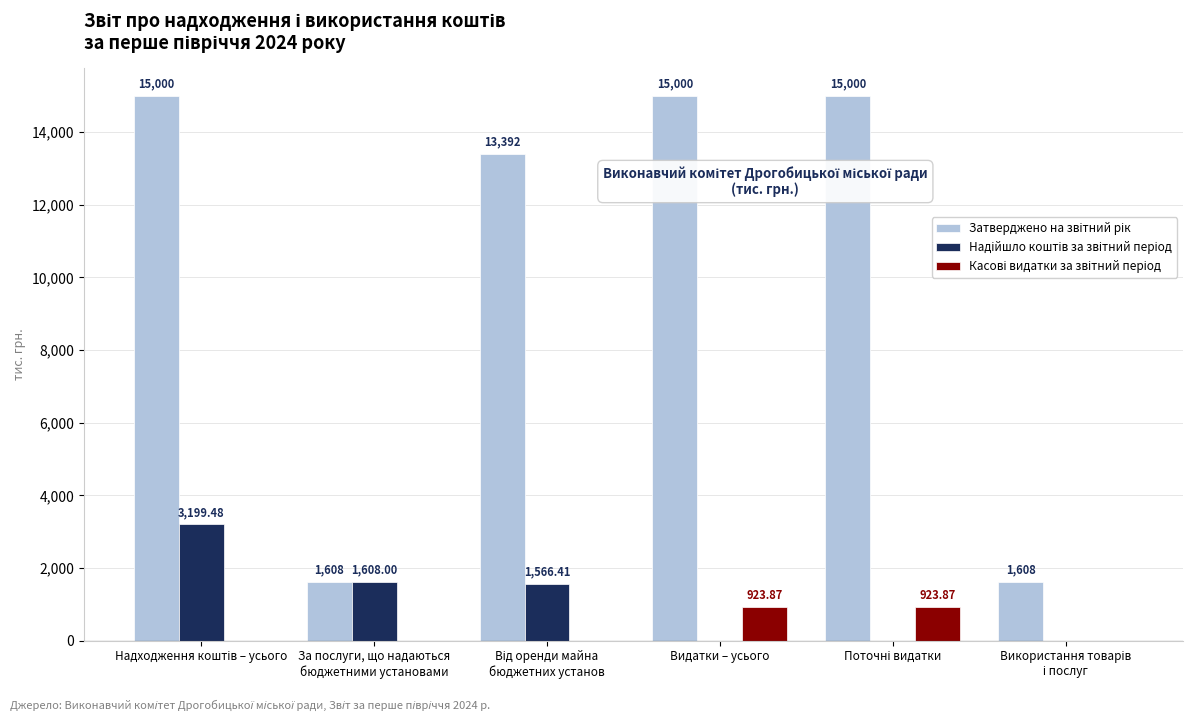

Are the bars grouped side by side (vs. stacked)?

Yes